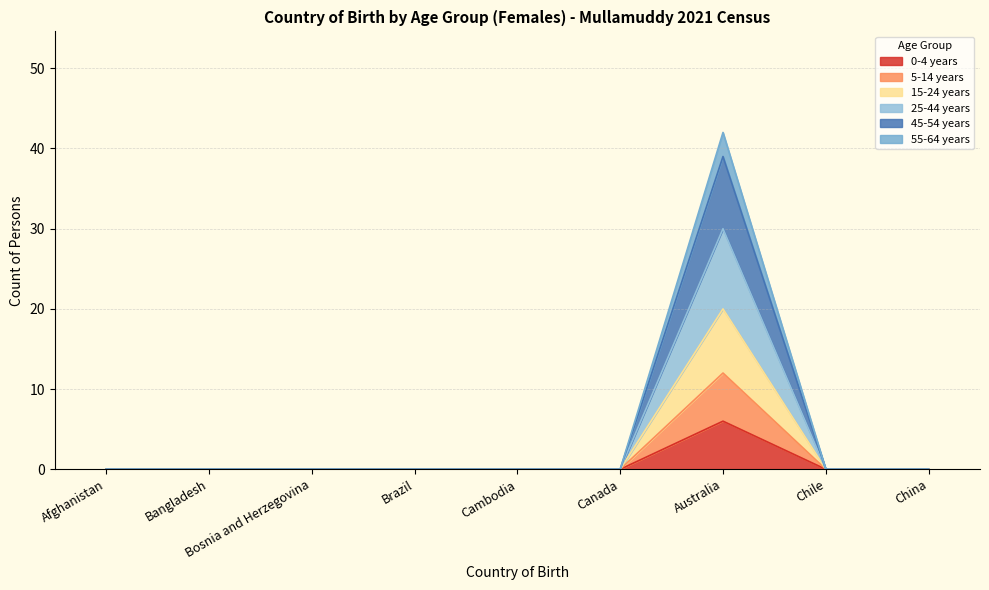

At which category does 45-54 years reach its first local peak?

Australia